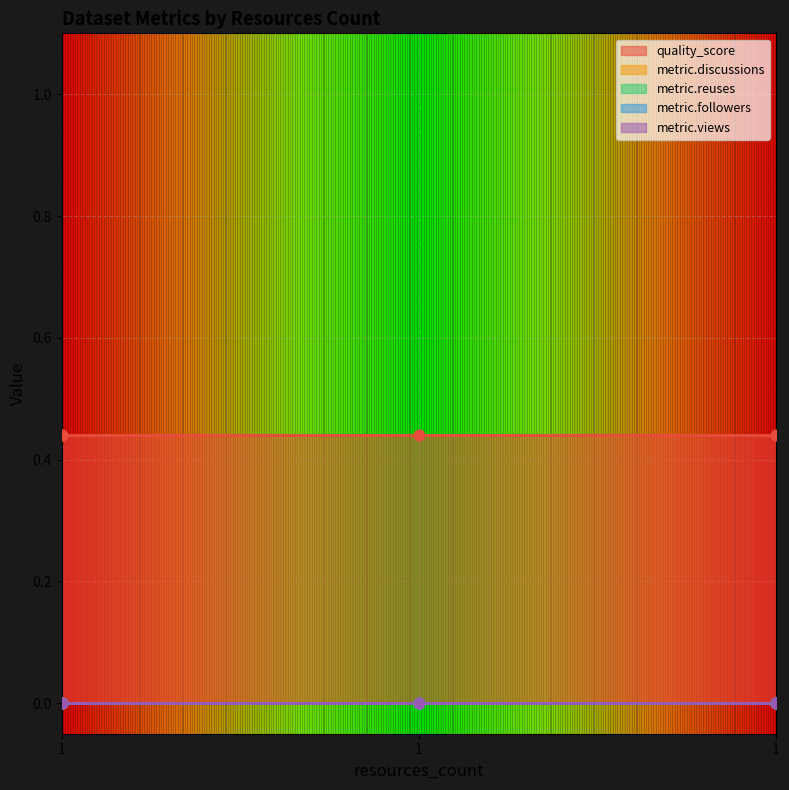

At which category is the sum across all series the highest?

1